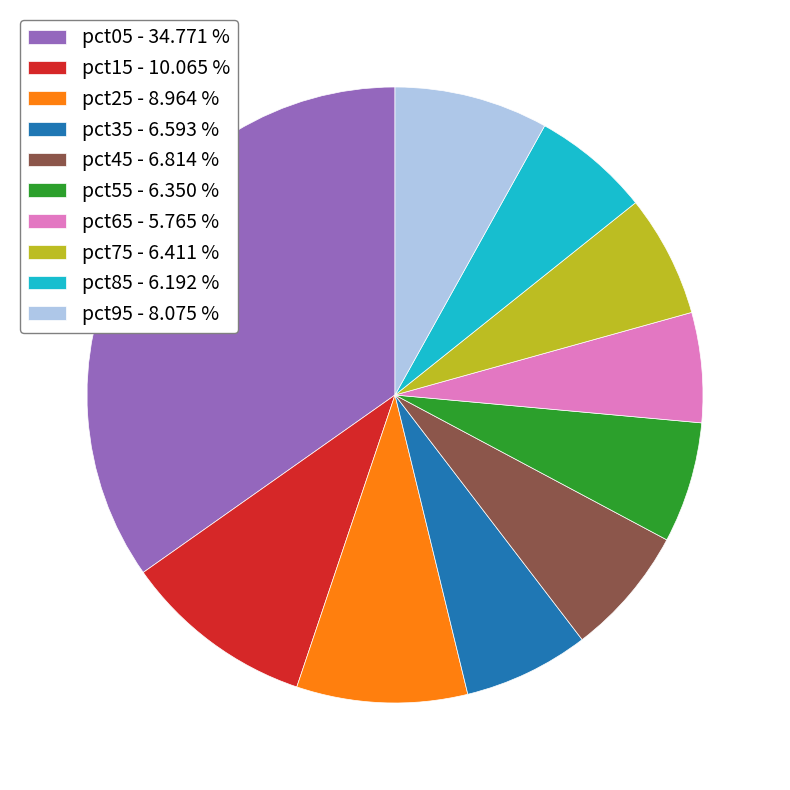

Is the sum of pct25 - 8.964 % and pct65 - 5.765 % greater than half?

No